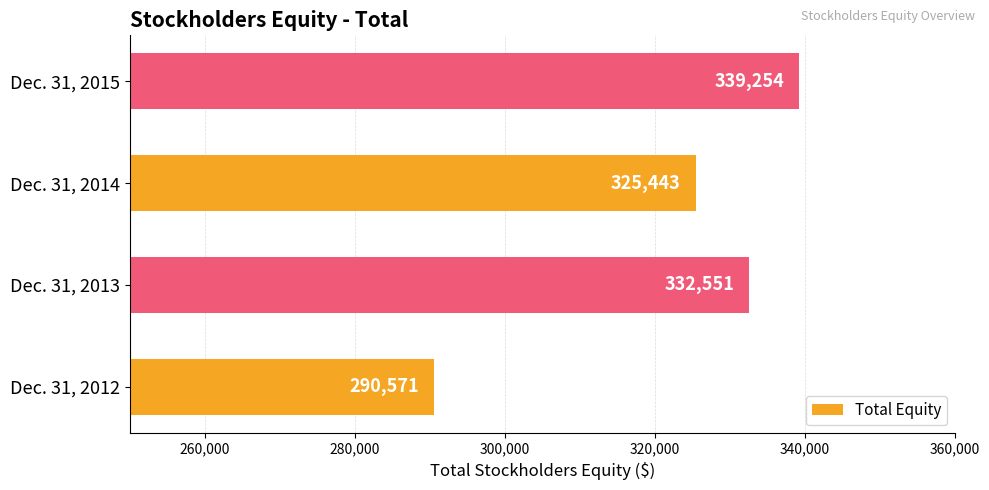

How many bars are there in total?

4